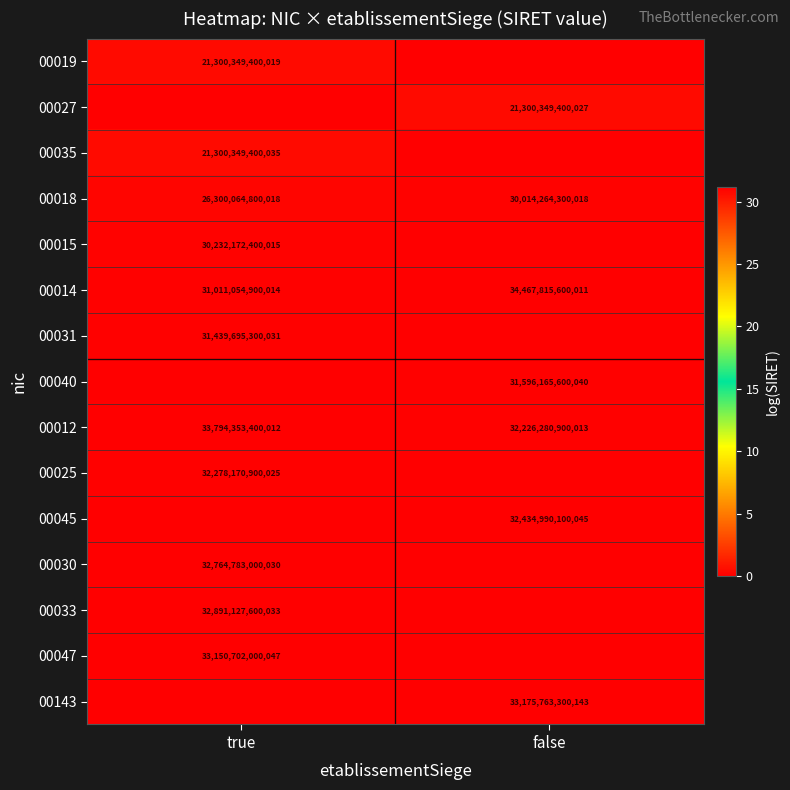

Rank the categories by 00014 value from highest to lowest.

false, true